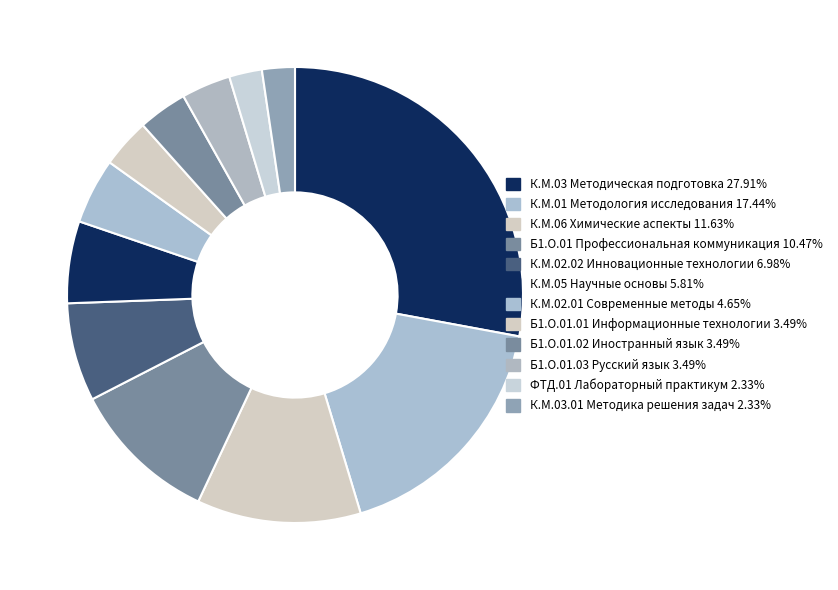

Is there a majority slice in this chart?

No